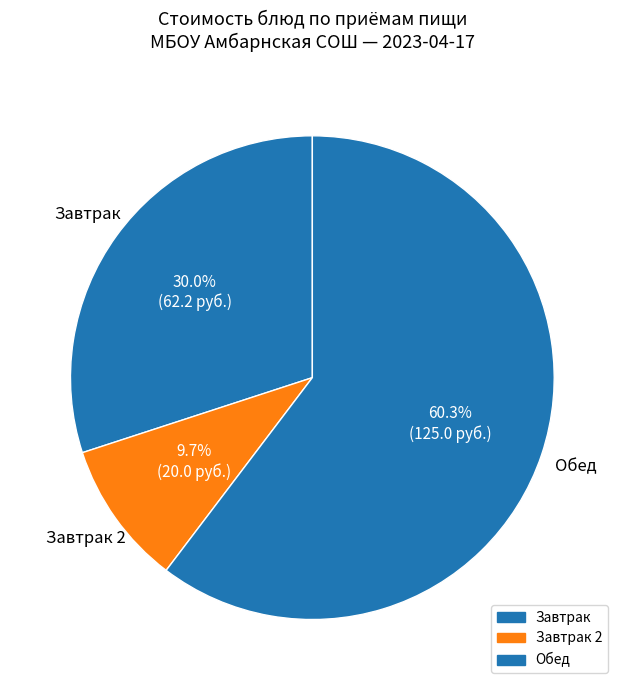

Count the number of slices in the pie.

3